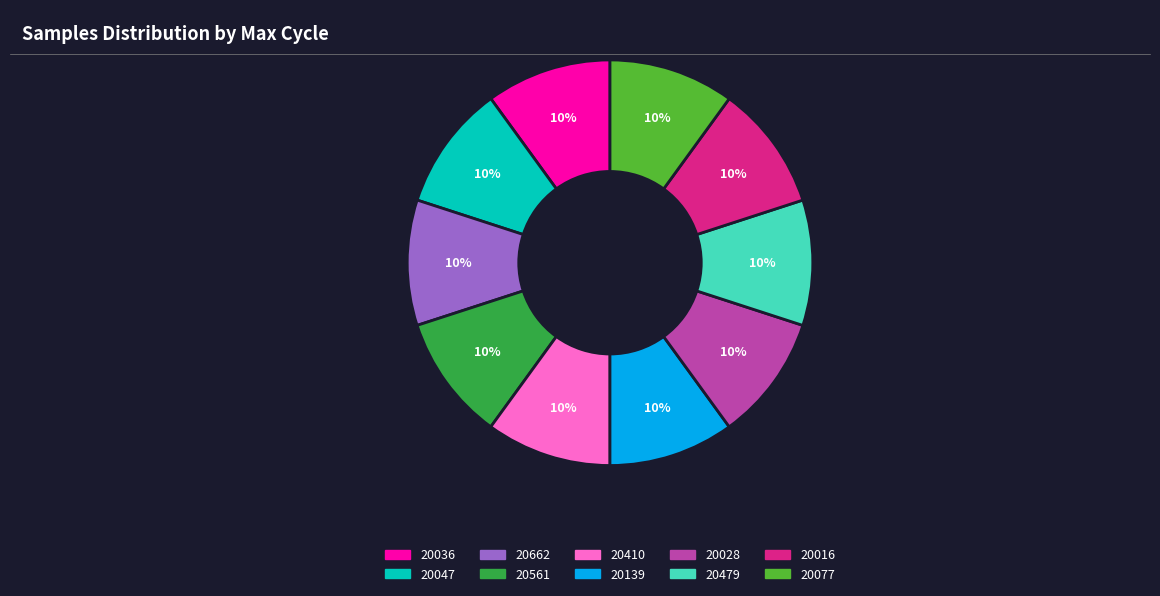

Approximately how many times larger is the value at 20036 compared to 20016?

1.0